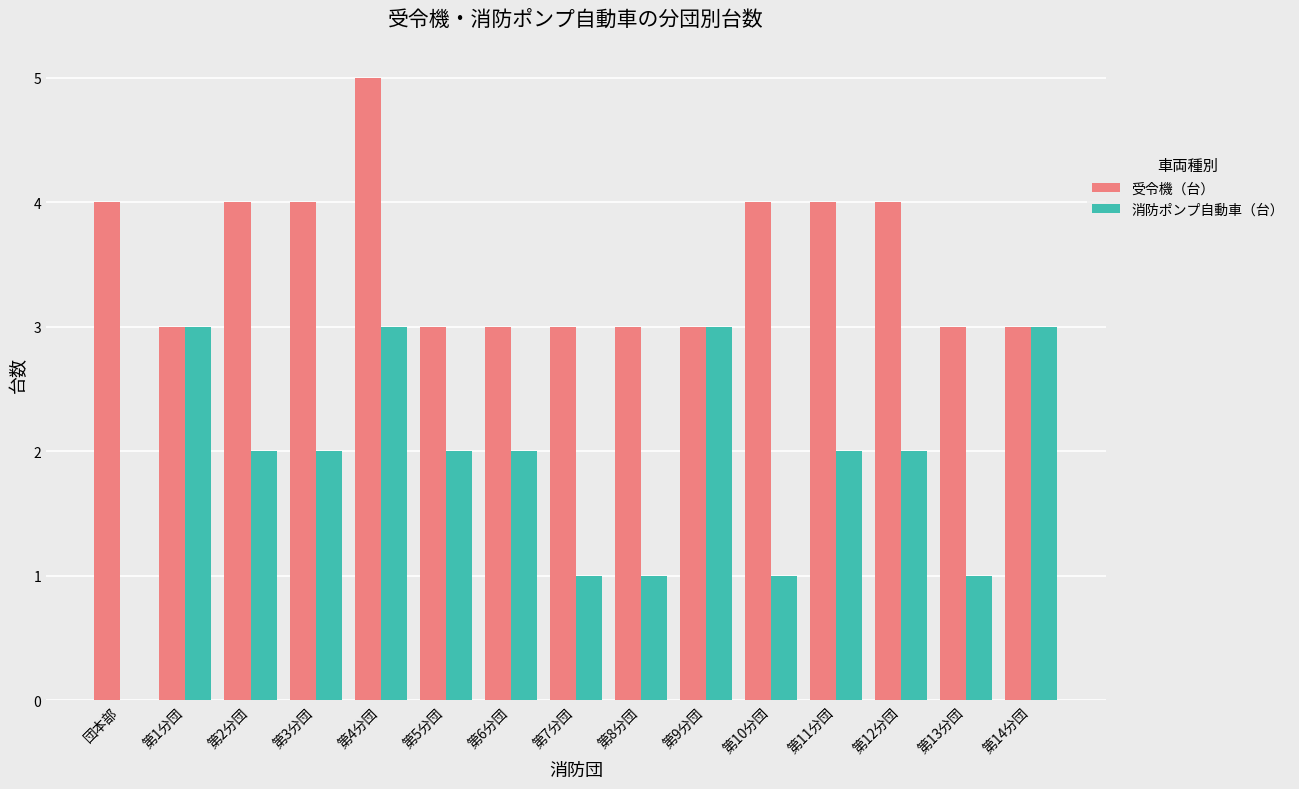

Which series has the widest spread of values?

消防ポンプ自動車（台）